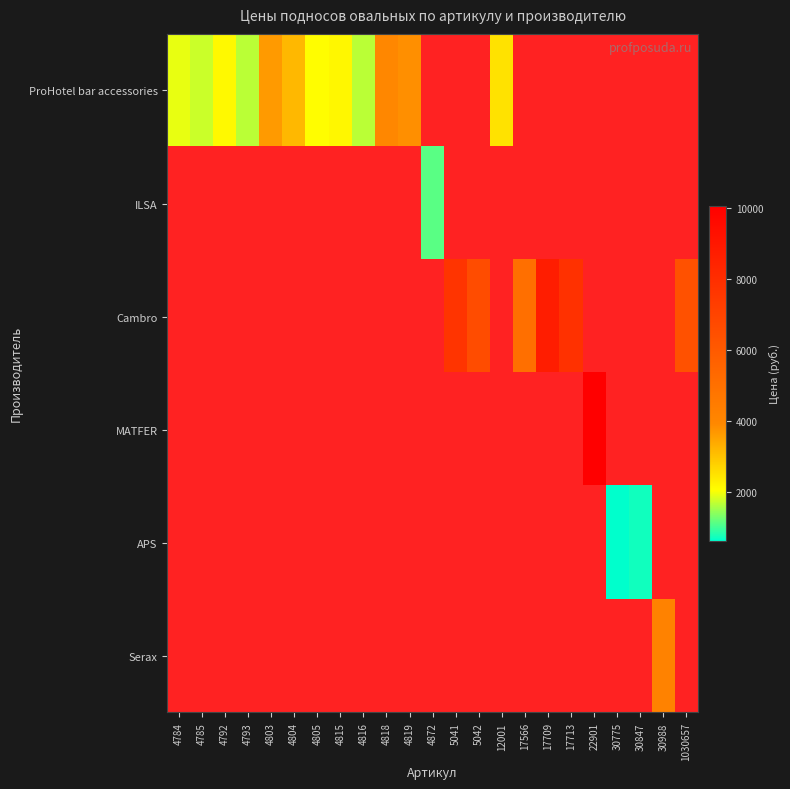

How many values in ProHotel bar accessories are above zero?

12